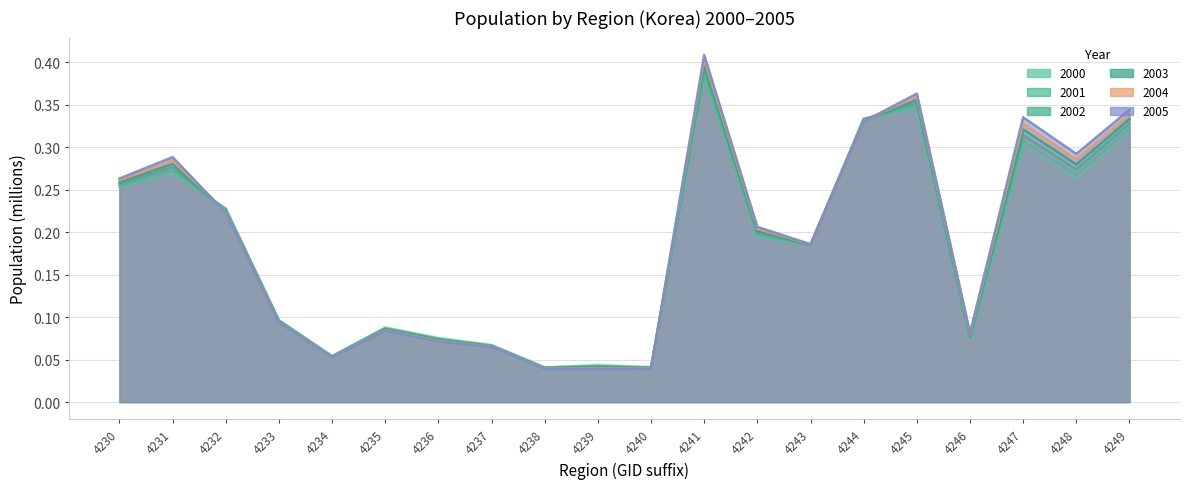

The P_2002 series shows 0.0 at 4243. True or false?

False